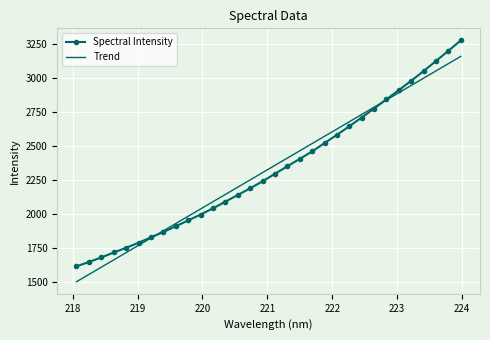

List the series in order of their peak value, highest first.

Spectral Intensity, Trend